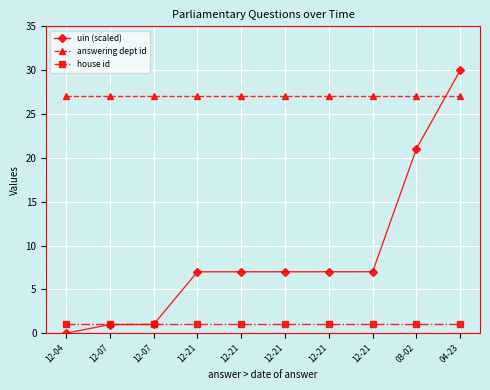

How many categories are shown in the chart?

10